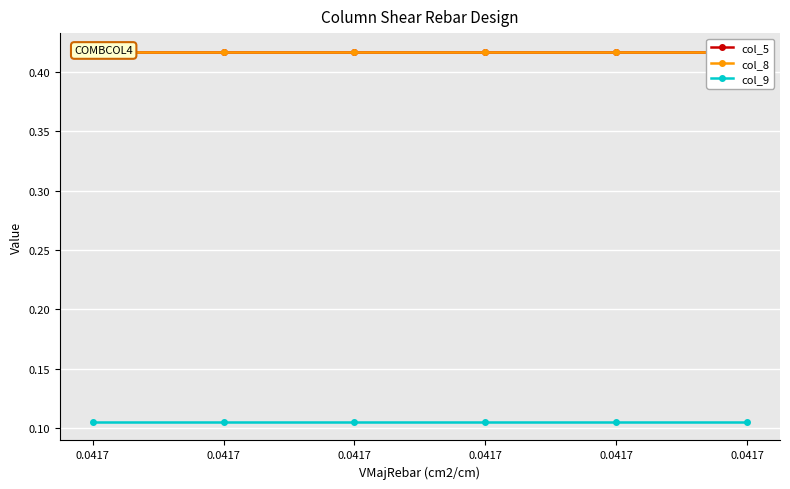

What is the sum of the col_9 values at 0.0417 and 0.0417?

0.2